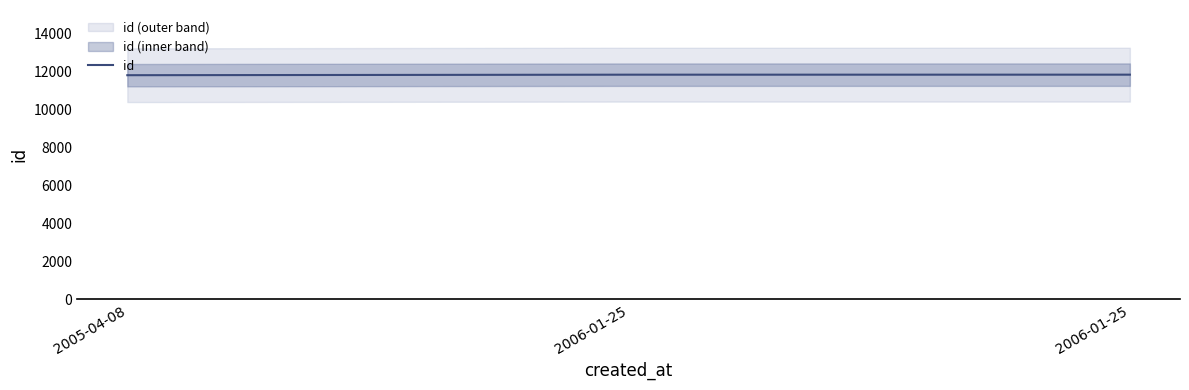

What is the difference between the maximum and minimum values?

28